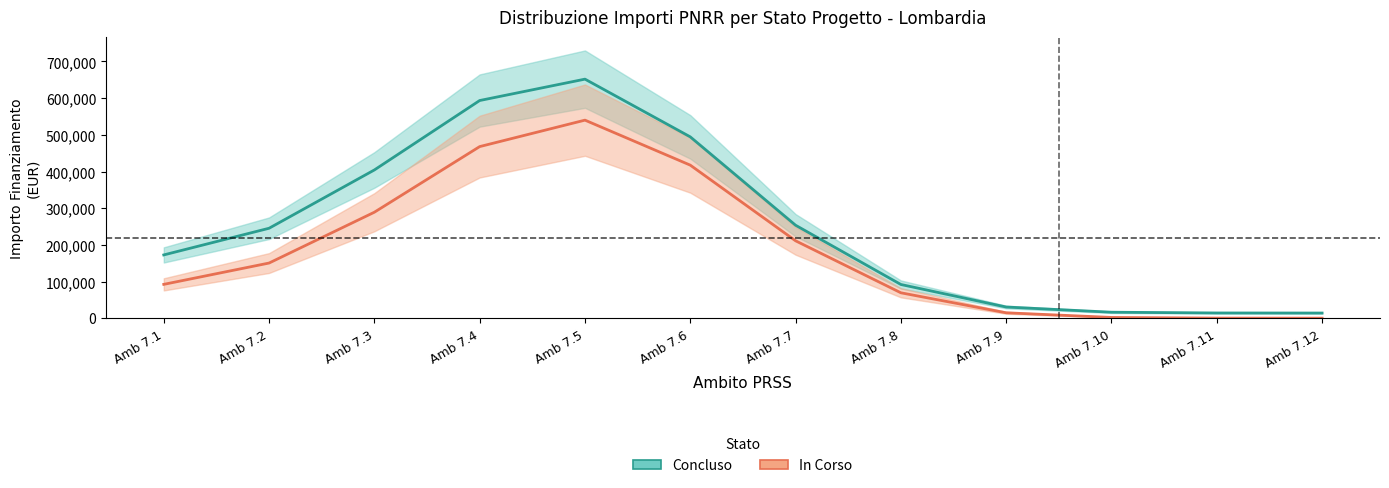

Which category has the highest value across all series?

Amb 7.5